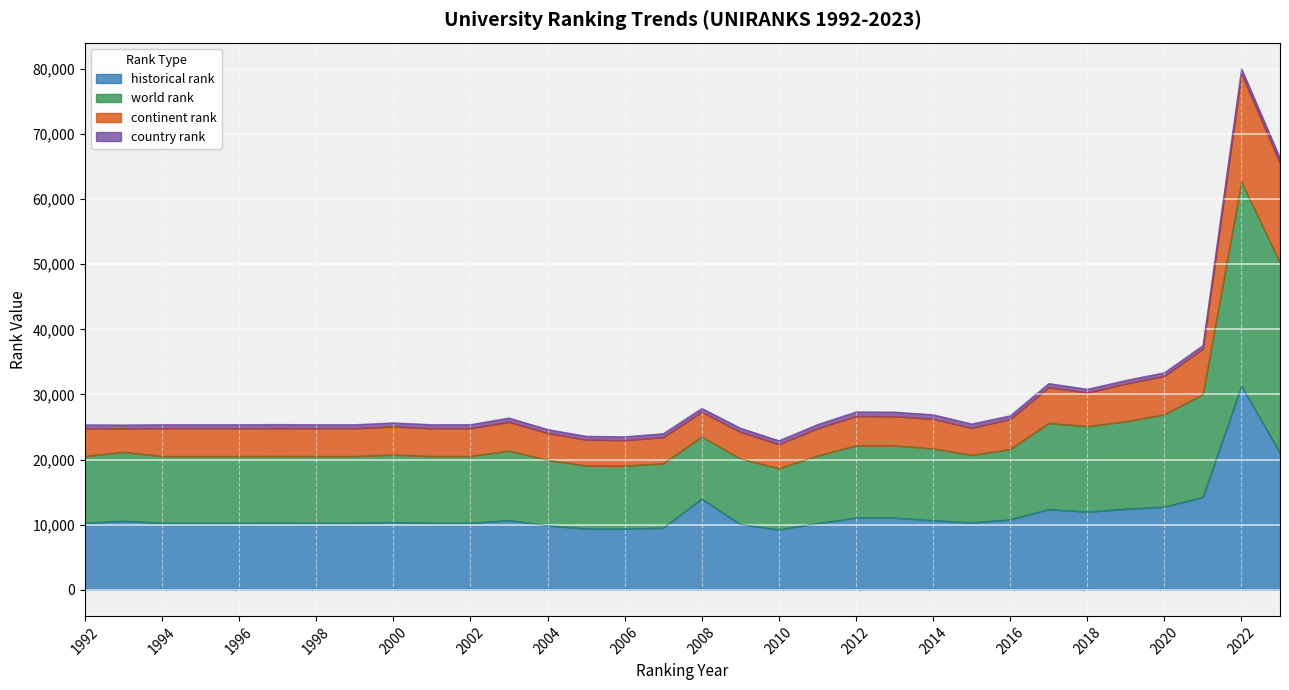

True or false: historical rank has a value of 35969.6 at 2023.

False